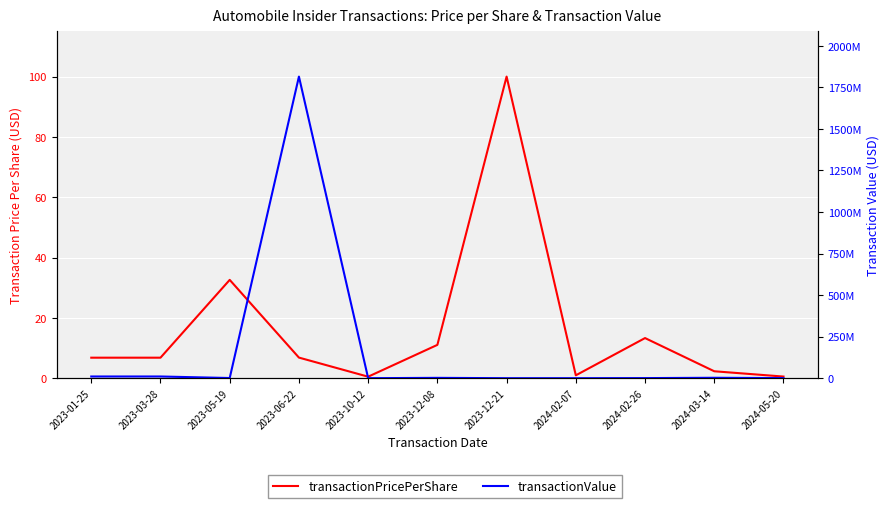

What is the difference between the second highest and minimum values in the transactionValue series?

10253703.0